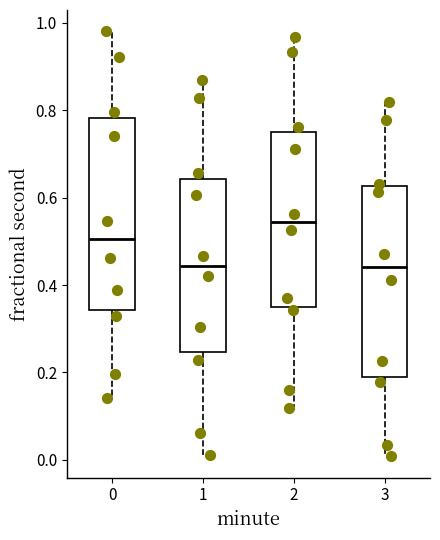

Reading left to right, transcribe this box plot: for each box, give where its median line is, the range the box spans, and where its two whiskers end, as read against the y-axis. The values are not printed on the chart, so give them approximately, as read against the axis.

0: median 0.50, box 0.34 to 0.78, whiskers 0.14 to 0.98
1: median 0.44, box 0.24 to 0.64, whiskers 0.02 to 0.86
2: median 0.54, box 0.36 to 0.74, whiskers 0.12 to 0.96
3: median 0.44, box 0.20 to 0.62, whiskers 0.00 to 0.82